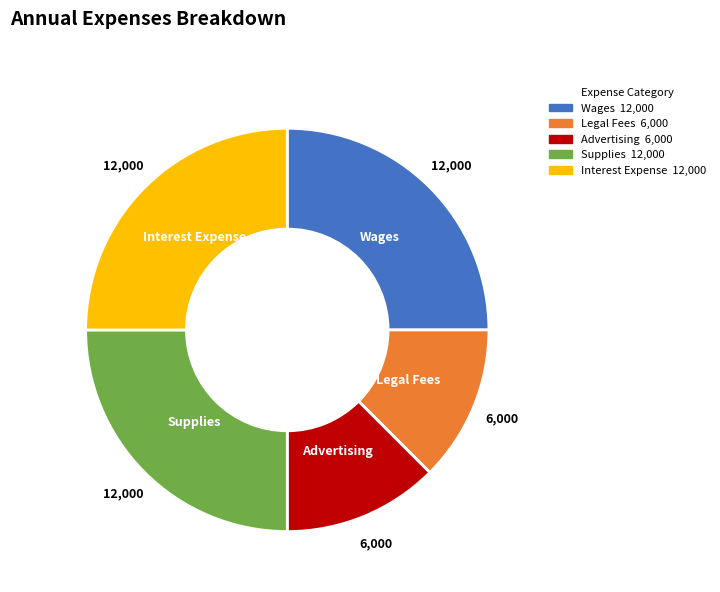

Does Advertising account for over 50% of the chart?

No